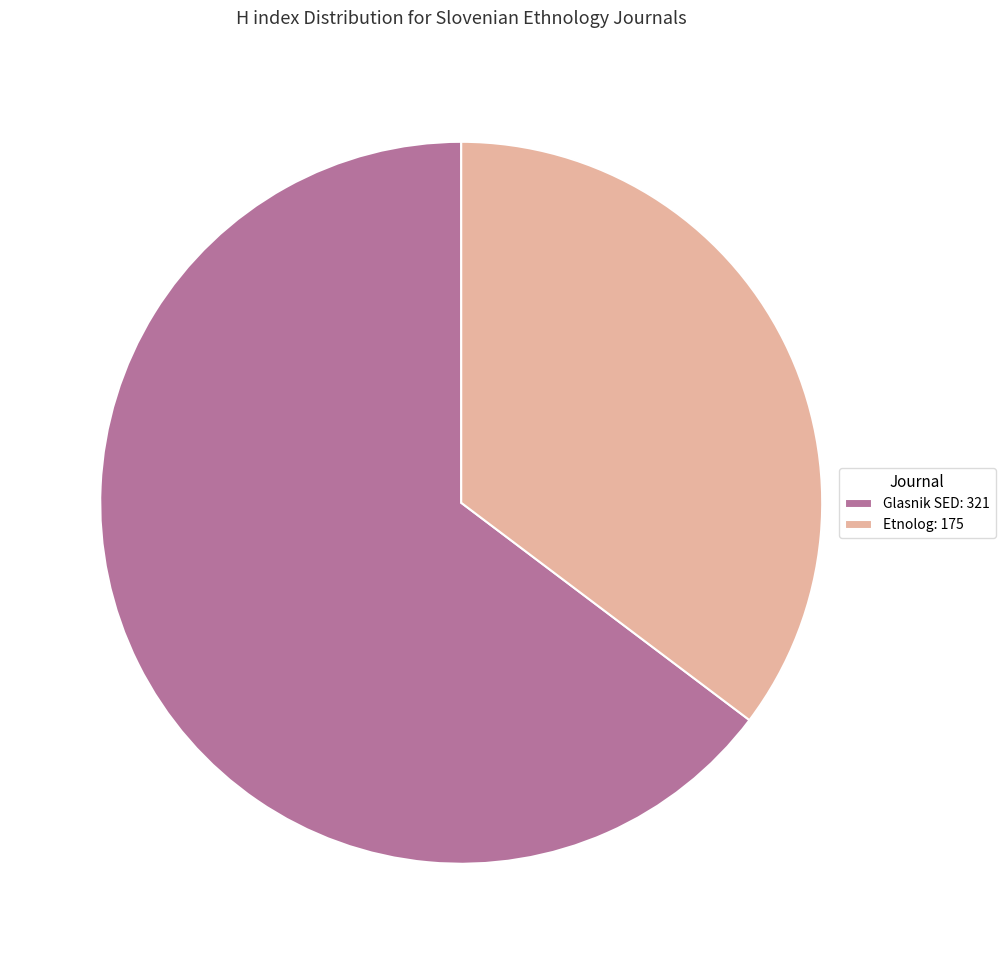

Is the sum of Glasnik SED: 321 and Etnolog: 175 greater than half?

Yes